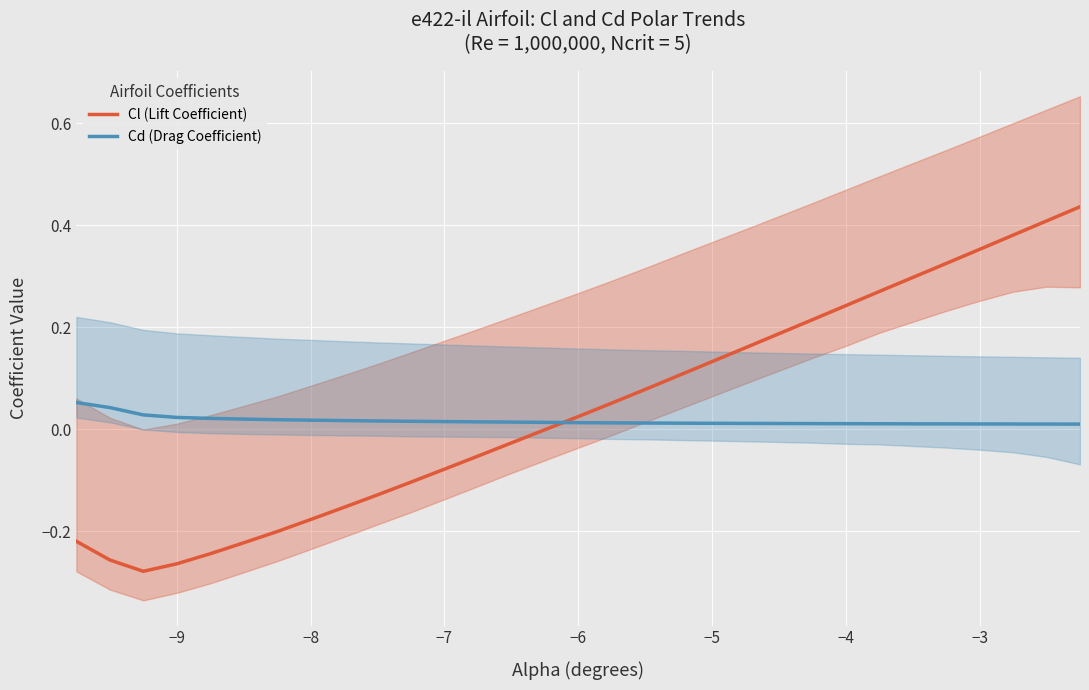

At how many categories does at least one series exceed 0?

30